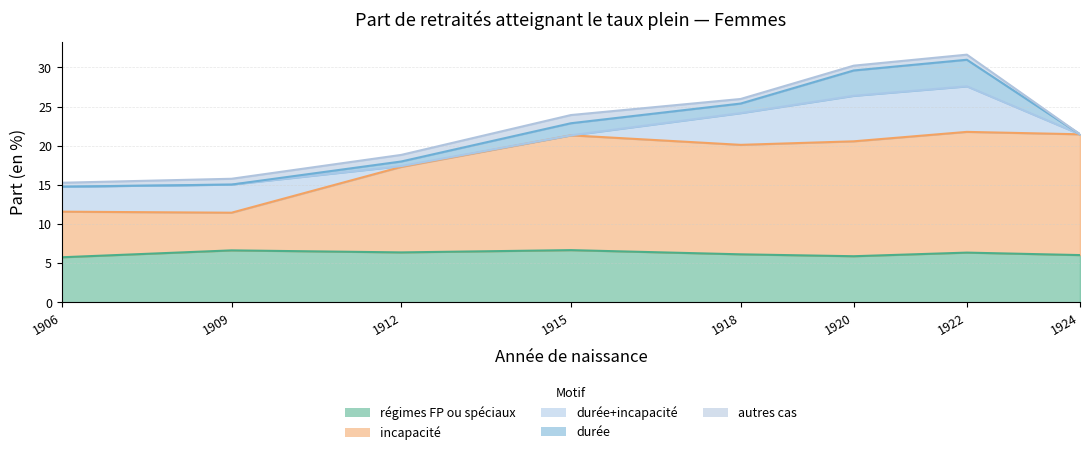

How many lines are shown in the chart?

5